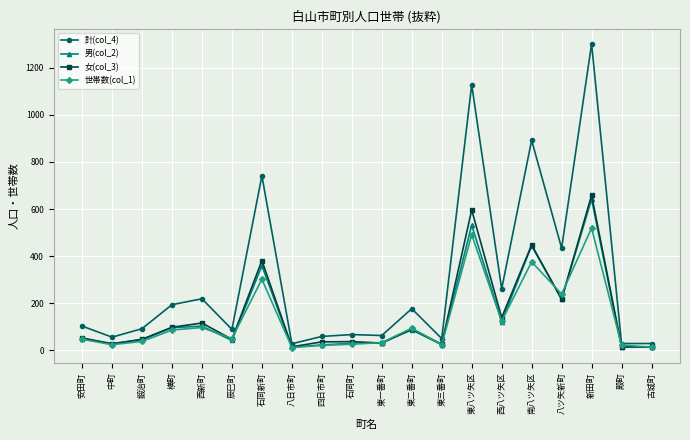

The 計(col_4) series shows 92 at 鍛治町. True or false?

True